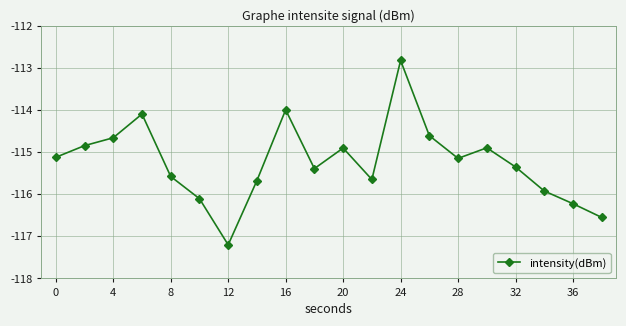

True or false: the data has more than 1 interior local peaks.

True